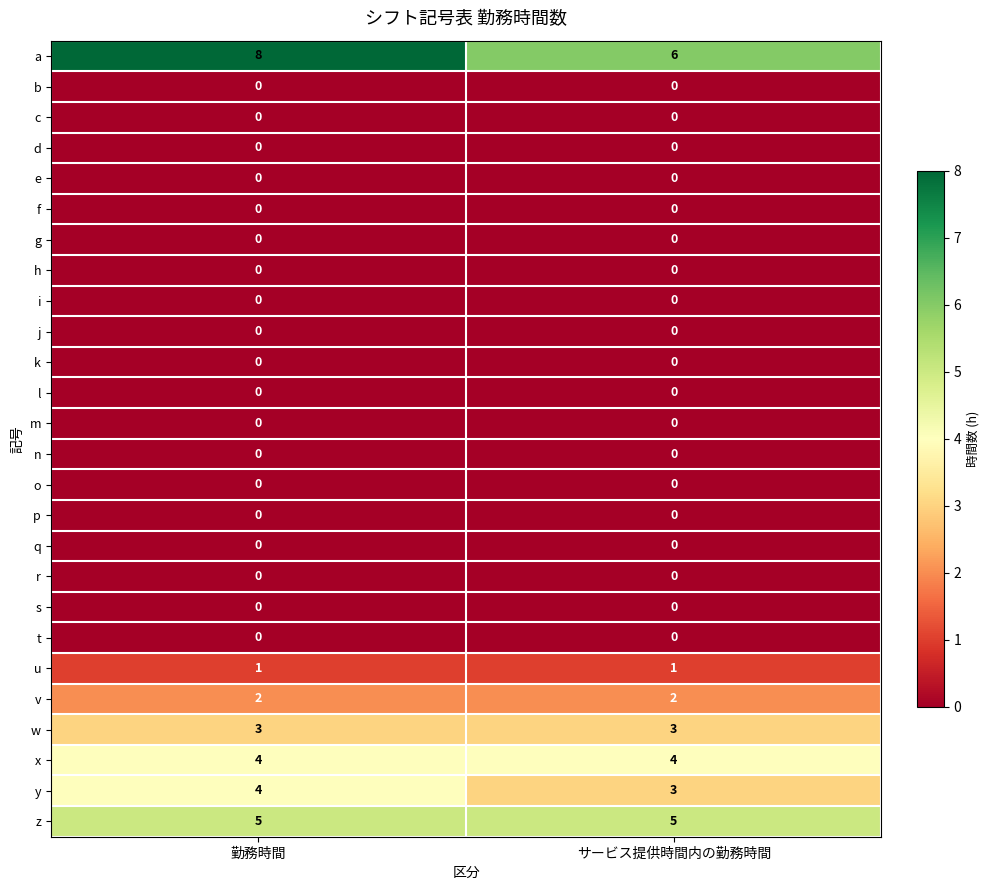

How many distinct data groups are displayed?

26